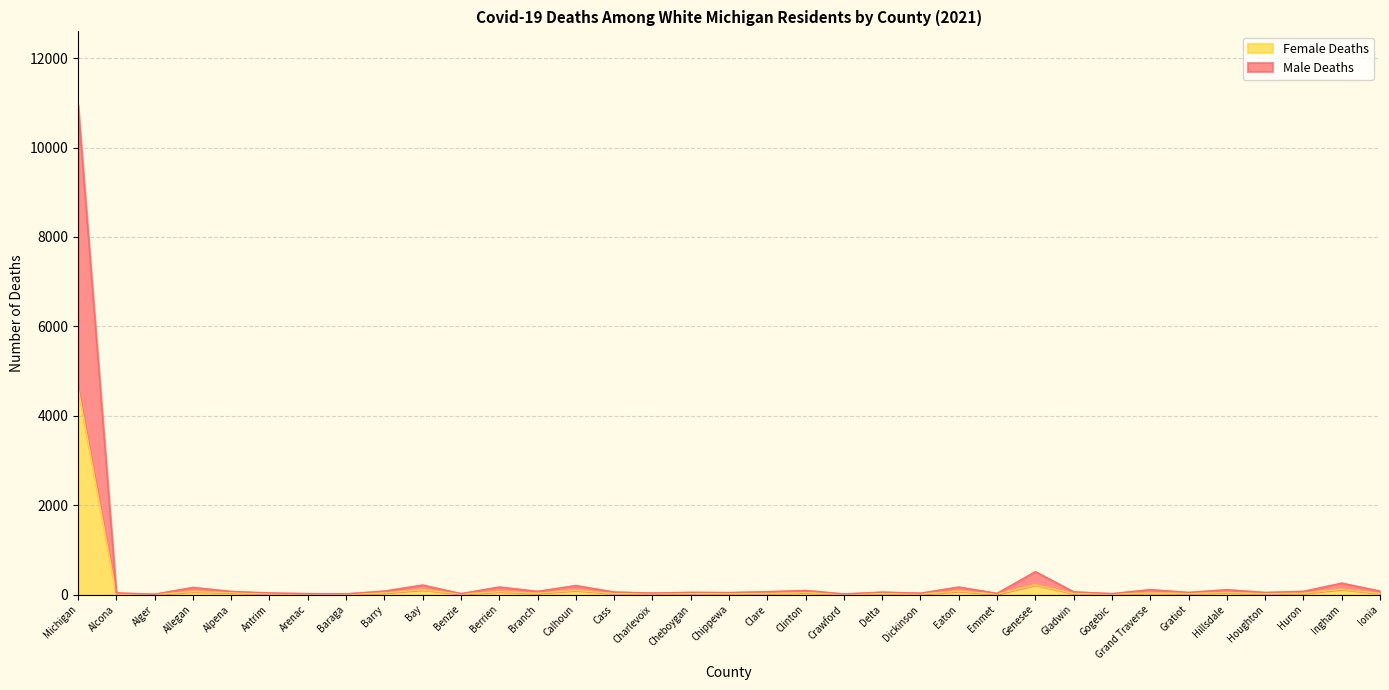

Reading left to right, extract all data points from this chart.

Male Deaths: 10956	36	7	158	69	35	20	15	77	211	20	167	71	200	56	33	49	44	63	91	13	54	30	167	25	511	60	20	109	47	108	46	71	254	76
Female Deaths: 4628	12	2	65	41	15	13	5	35	107	11	64	30	93	22	15	24	19	23	42	6	20	11	76	10	216	24	9	34	25	45	20	28	118	24